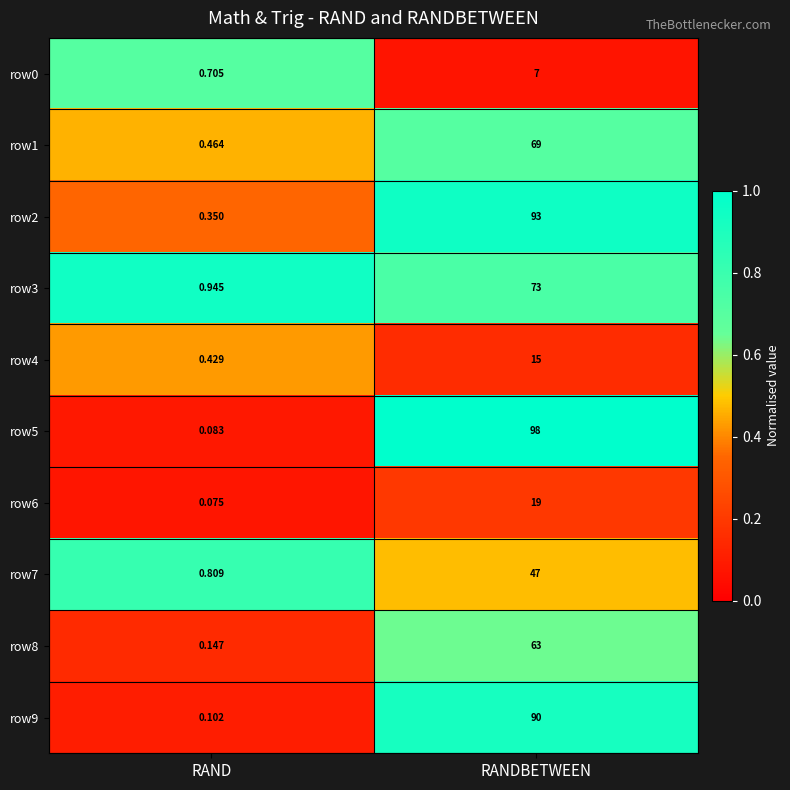

Which series has the largest total across all categories?

row5